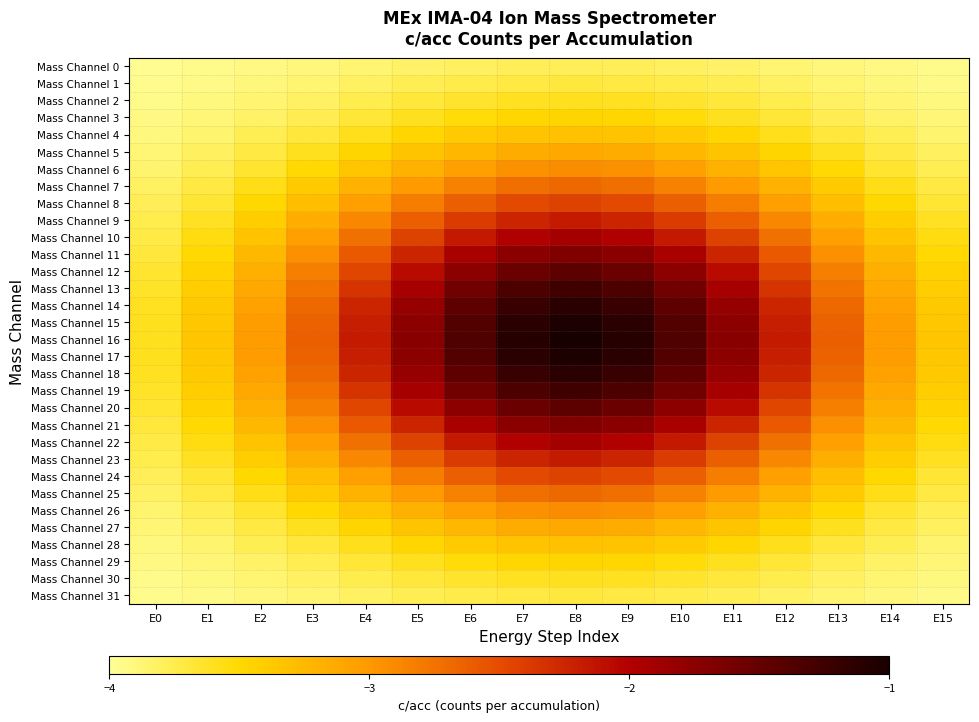

At E15, list the series in order from largest to smallest.

Mass Channel 16, Mass Channel 15, Mass Channel 17, Mass Channel 14, Mass Channel 18, Mass Channel 13, Mass Channel 19, Mass Channel 12, Mass Channel 20, Mass Channel 11, Mass Channel 21, Mass Channel 10, Mass Channel 22, Mass Channel 9, Mass Channel 23, Mass Channel 8, Mass Channel 24, Mass Channel 7, Mass Channel 25, Mass Channel 6, Mass Channel 26, Mass Channel 5, Mass Channel 27, Mass Channel 4, Mass Channel 28, Mass Channel 3, Mass Channel 29, Mass Channel 2, Mass Channel 30, Mass Channel 1, Mass Channel 31, Mass Channel 0